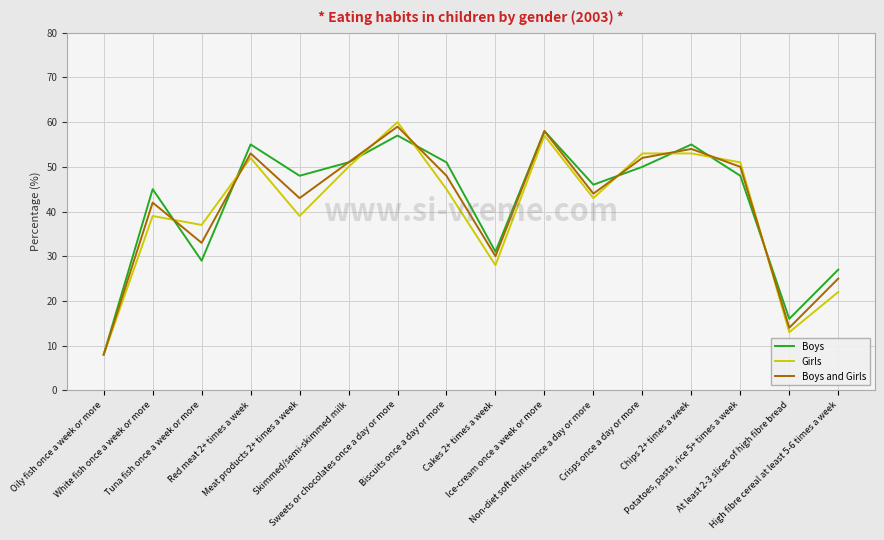

What is the maximum value shown in the chart?

60